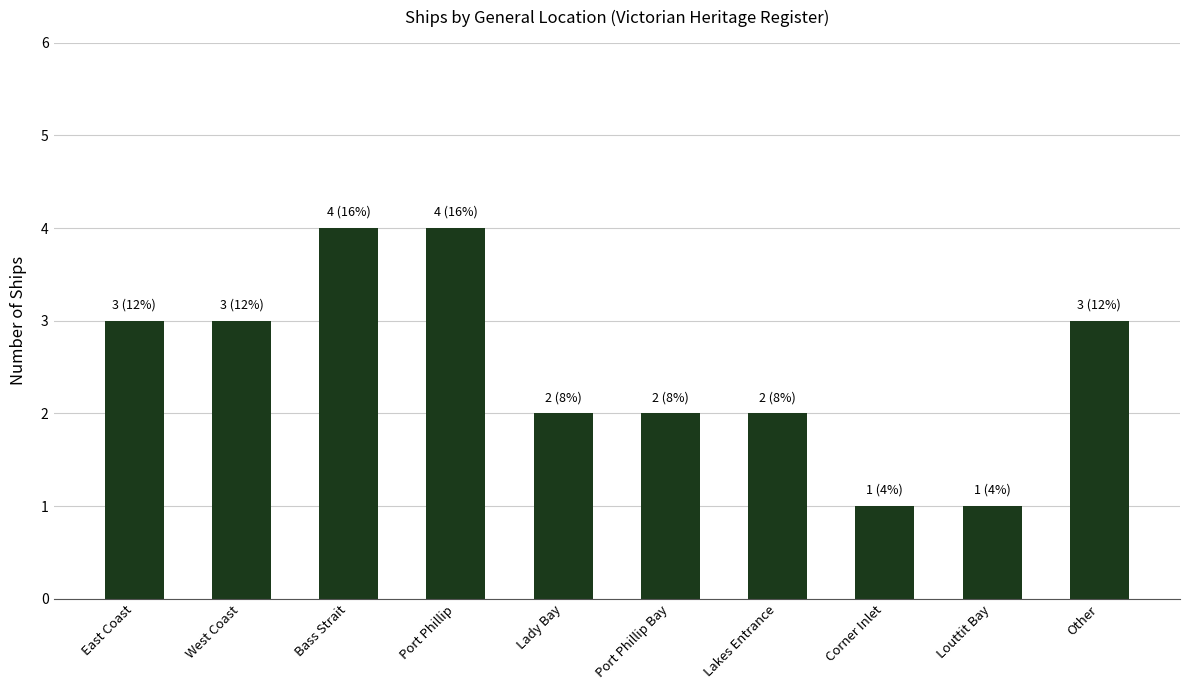

Are the bars horizontal?

No